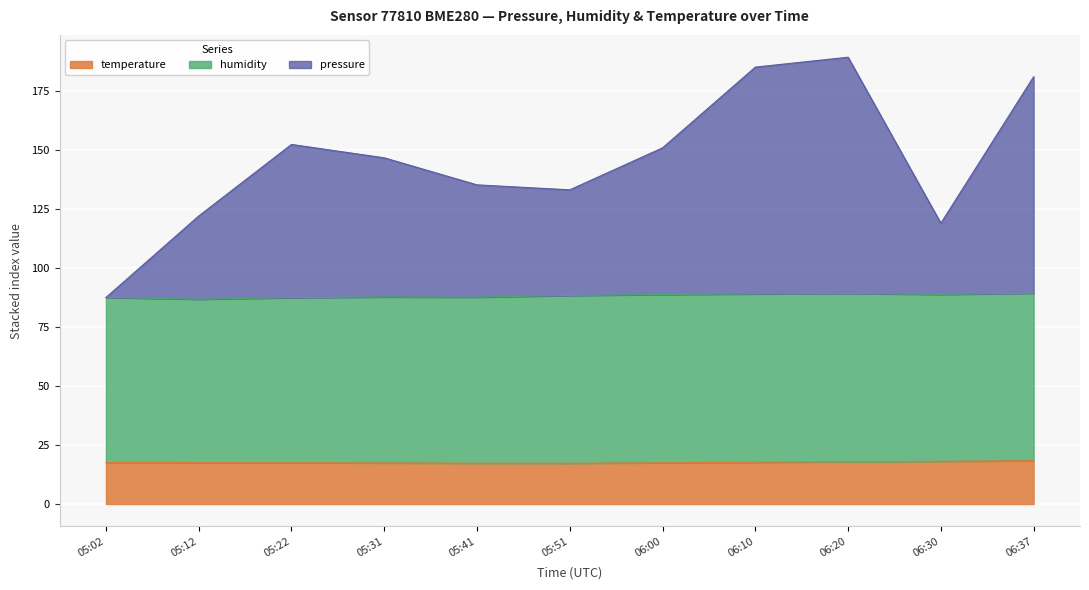

Where is the first local maximum for pressure?

05:22